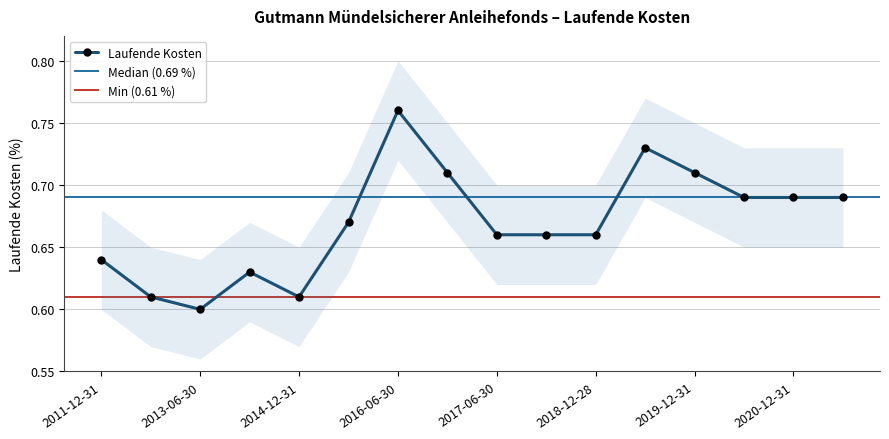

Does the chart have visible grid lines?

Yes